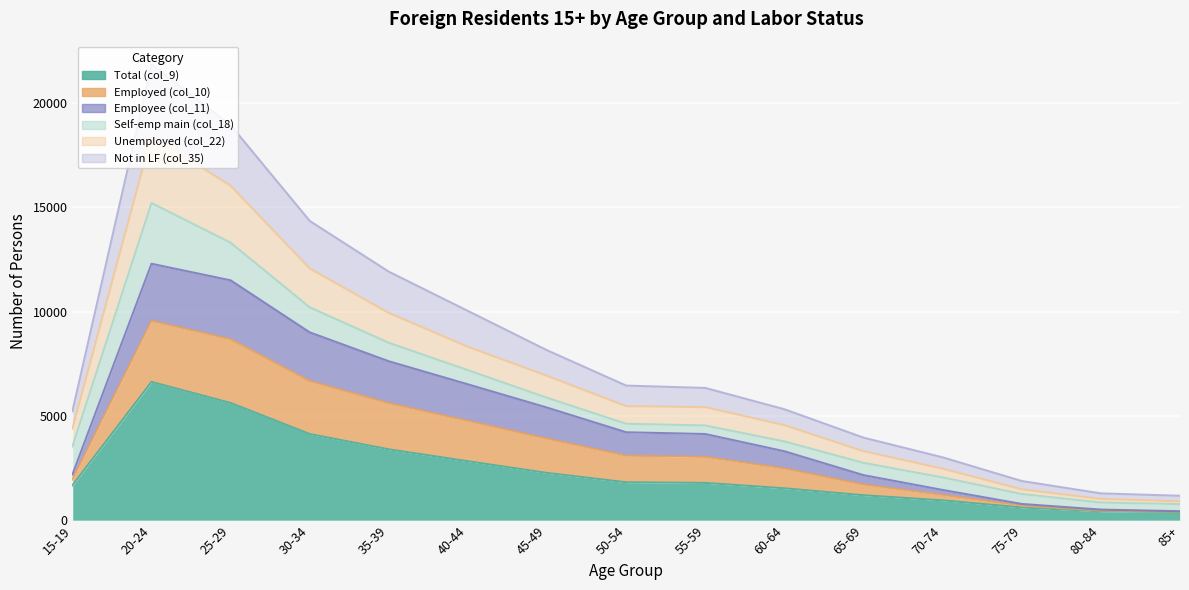

In Unemployed (col_22), how many points are higher than both neighbors (excluding endpoints)?

1